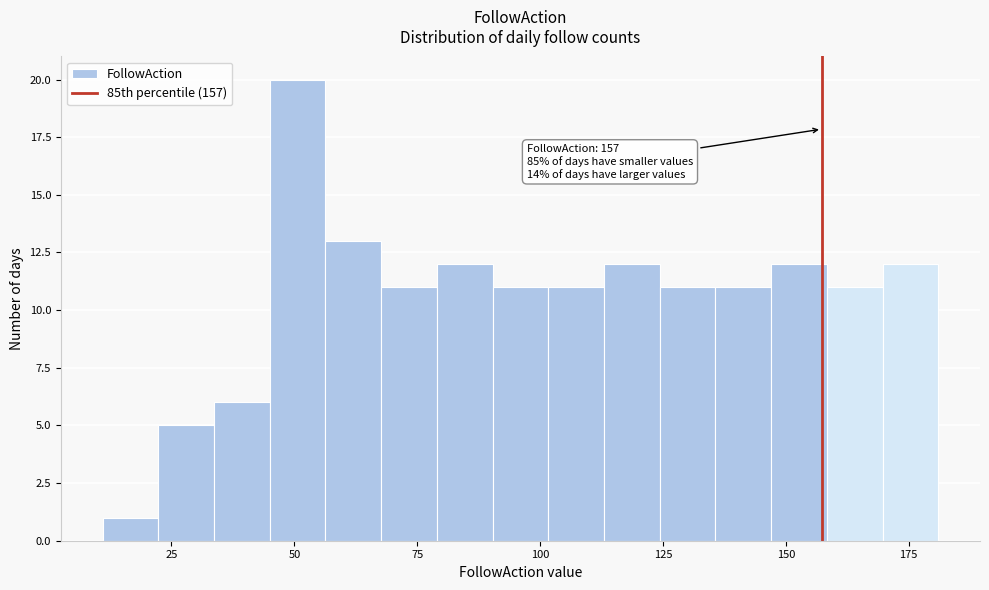

Read against the x-axis, roughly where is the centre of the tallest bar?

50